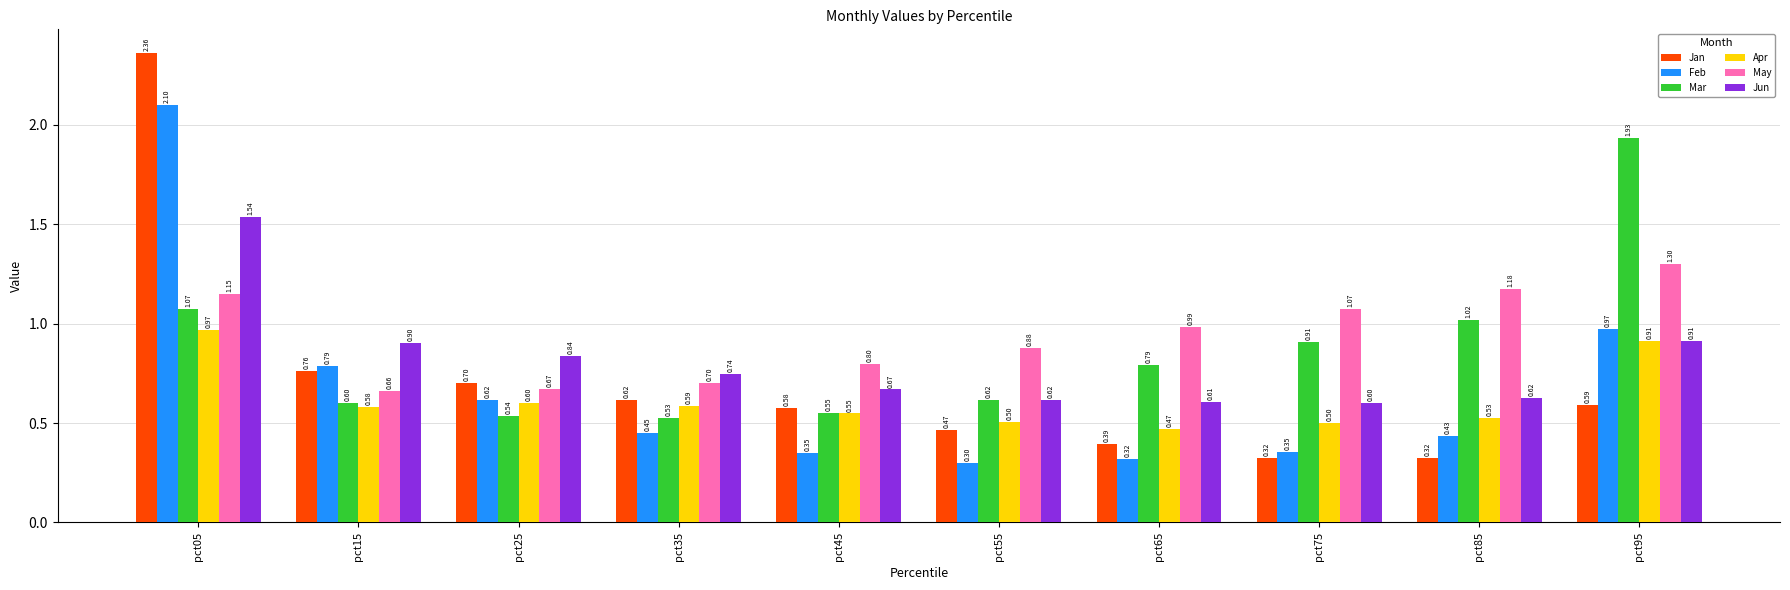

What is the value of the Mar bar at the 3rd from the left?

0.5